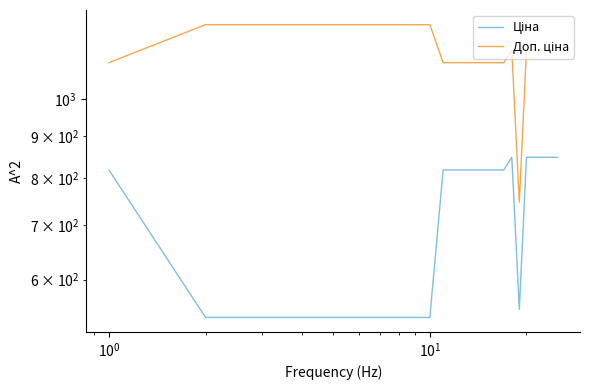

What is the label of the 22nd point from the right?

$\mathdefault{10^{1}}$